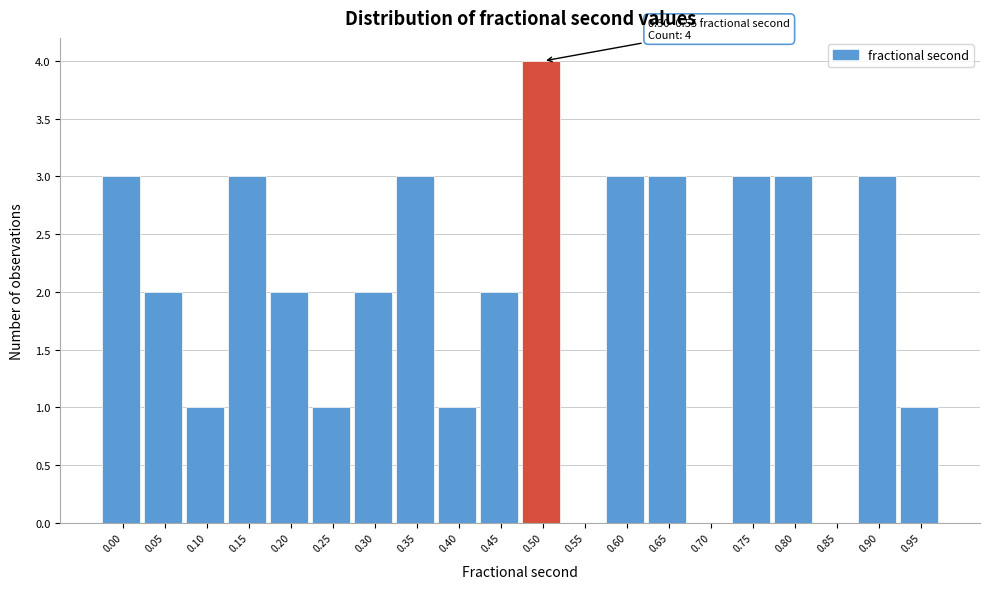

Reading right to left, list all the values displayed in this chart.

0.95=1	0.90=3	0.85=0	0.80=3	0.75=3	0.70=0	0.65=3	0.60=3	0.55=0	0.50=4	0.45=2	0.40=1	0.35=3	0.30=2	0.25=1	0.20=2	0.15=3	0.10=1	0.05=2	0.00=3